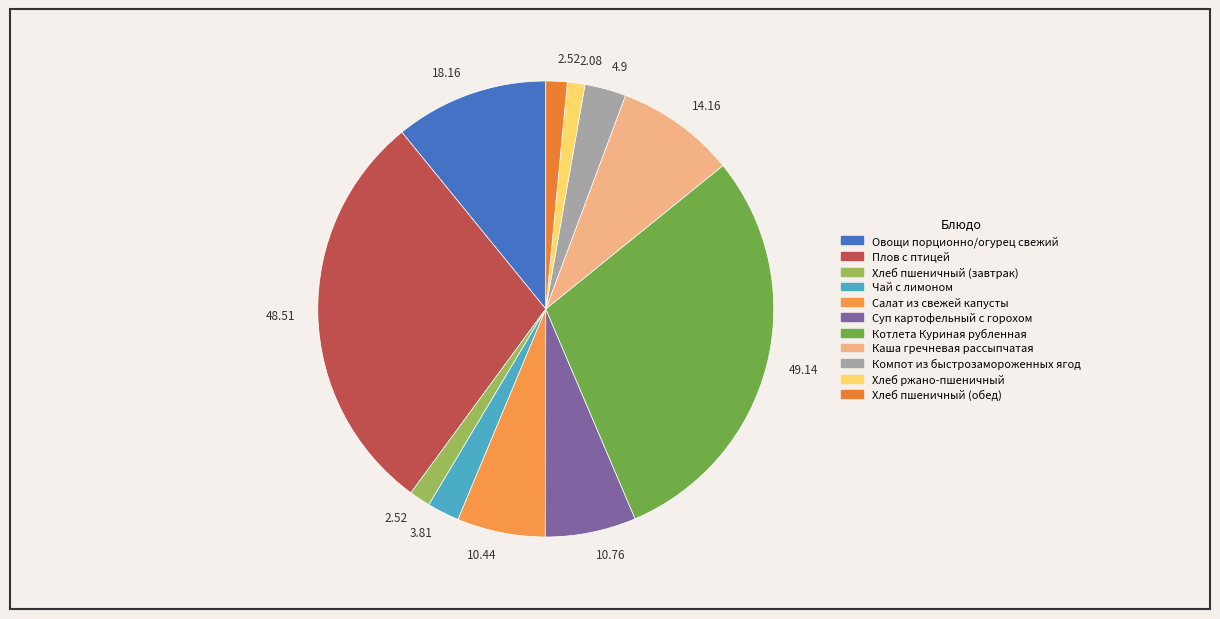

How many slices are in this pie chart?

11